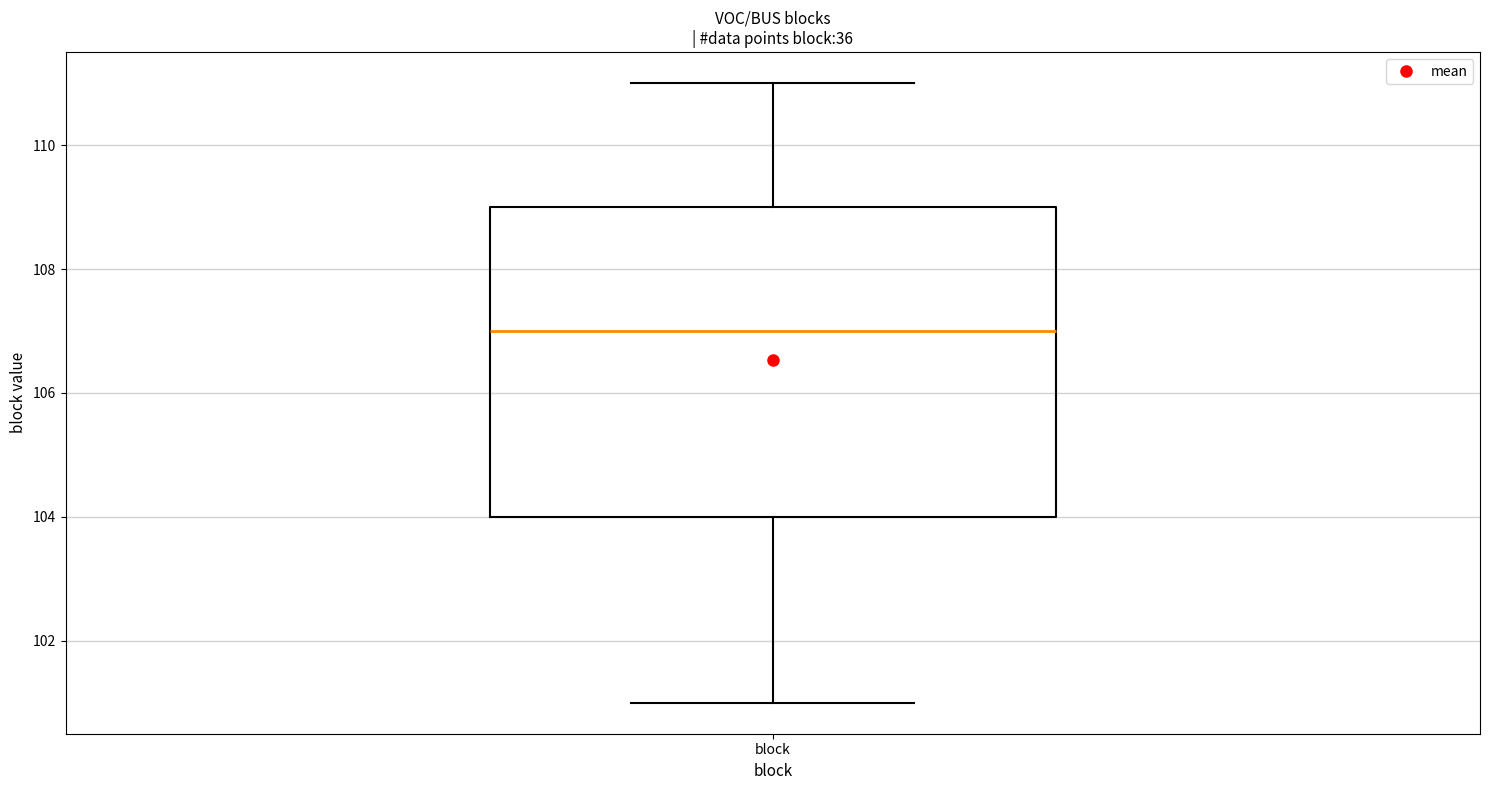

Read this box plot against the y-axis: the position of the median line, the range covered by the box, and the ends of both whiskers. The values are not printed on the chart, so give them approximately, as read against the axis.

median 107, box 104 to 109, whiskers 101 to 111